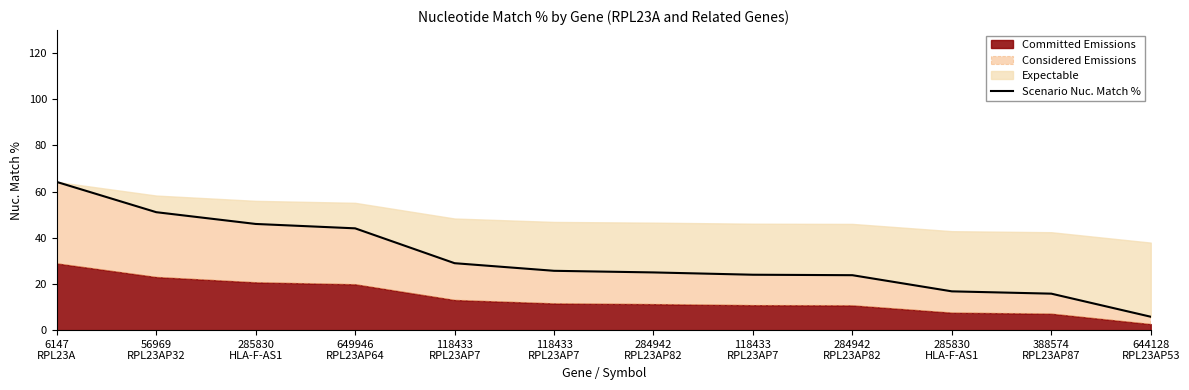

What is the smallest value displayed?

5.8